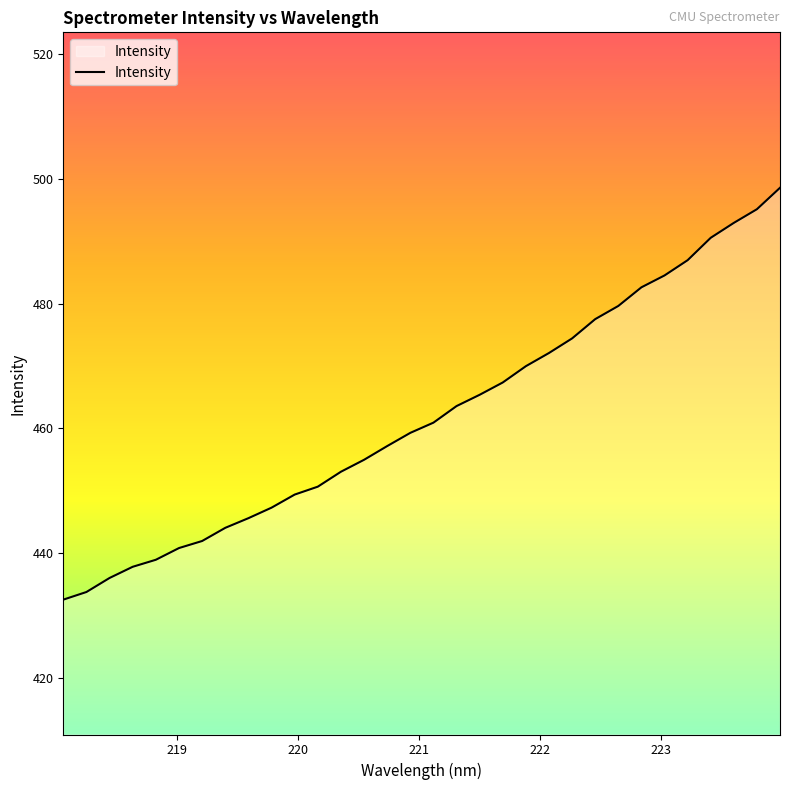

What is the greatest value displayed?

498.6